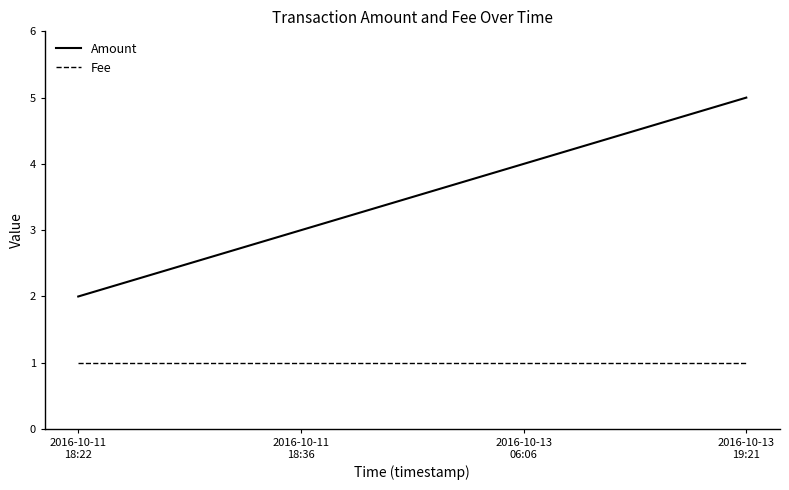

Which series has the largest total across all categories?

Amount